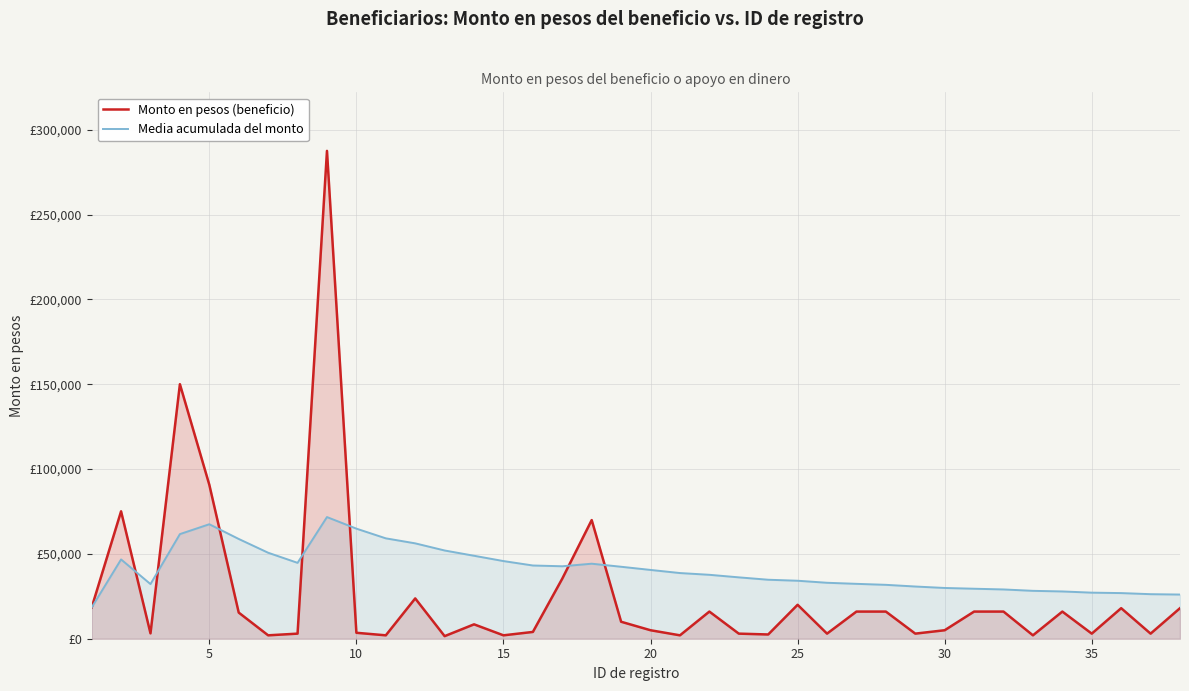

List the series in order of their overall mean, highest first.

Media acumulada del monto, Monto en pesos (beneficio)